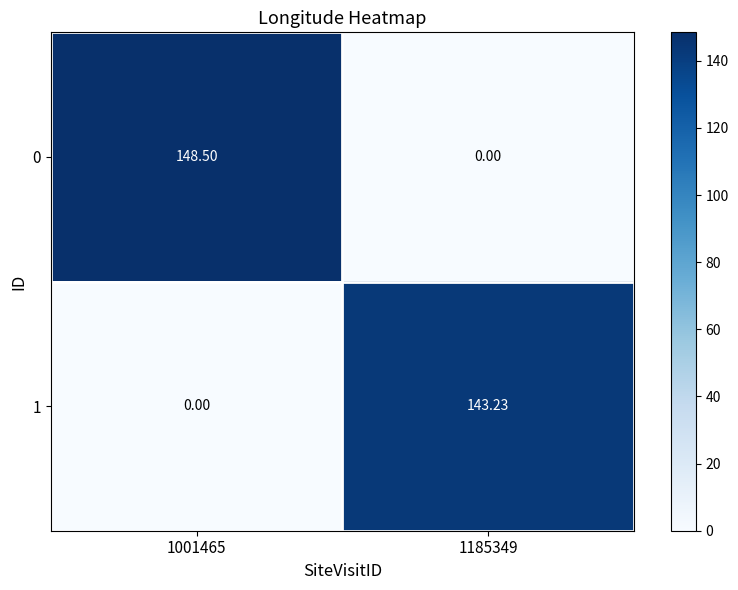

Is the value of 0 at 1001465 greater than the value of 1 at 1185349?

Yes